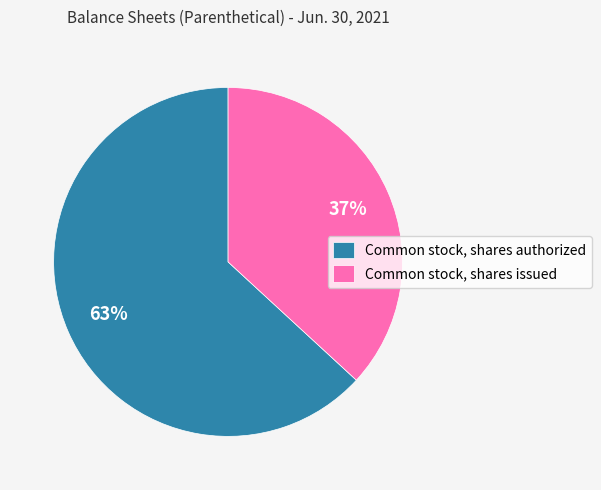

Rank the categories by value from highest to lowest.

Common stock, shares authorized, Common stock, shares issued